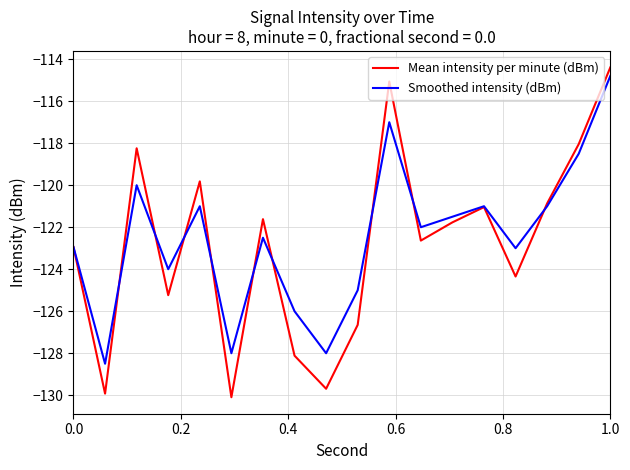

What is the greatest value displayed?

-114.4